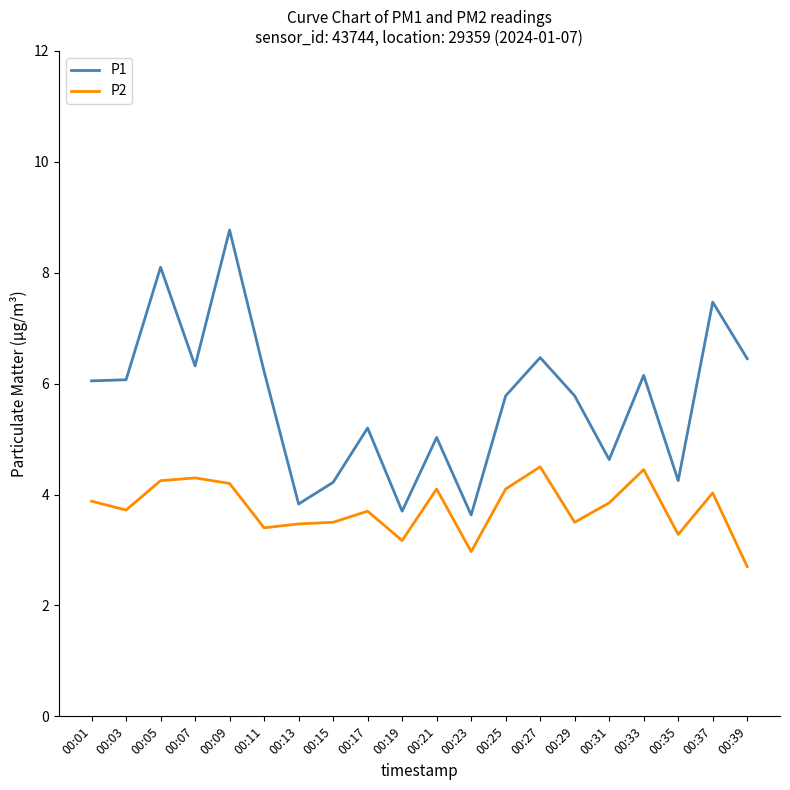

Rank the series by their average value, from lowest to highest.

P2, P1